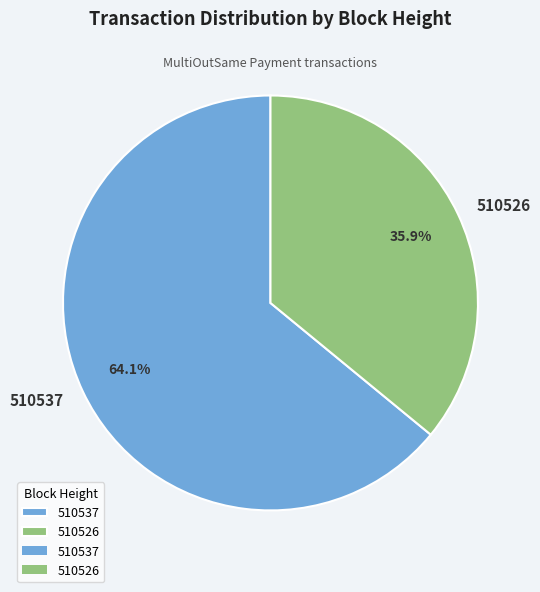

Which category has the smallest portion of the pie?

510526